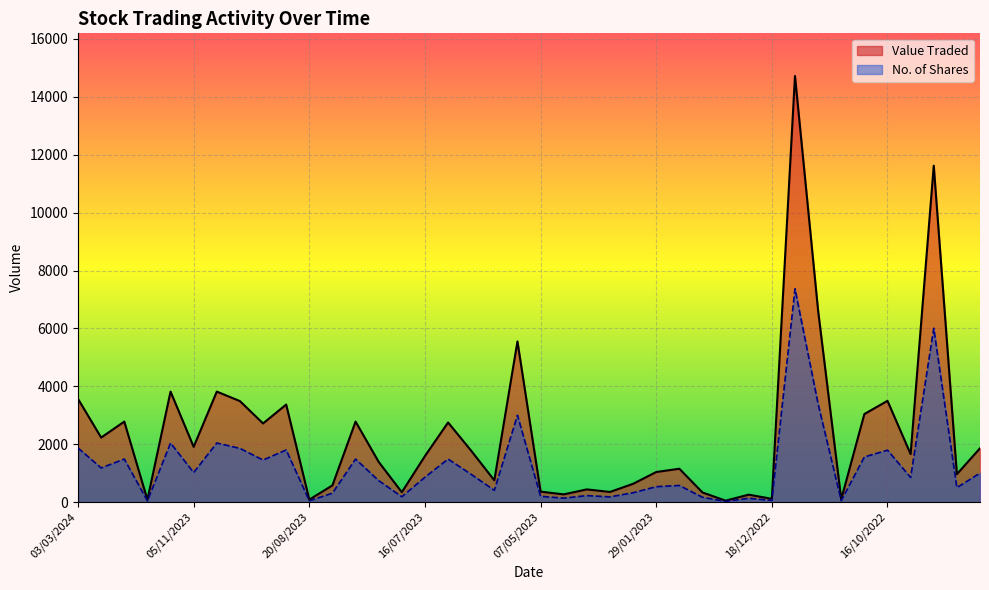

What is the approximate value of No. of Shares at 03/09/2023, to the nearest 100?

1500